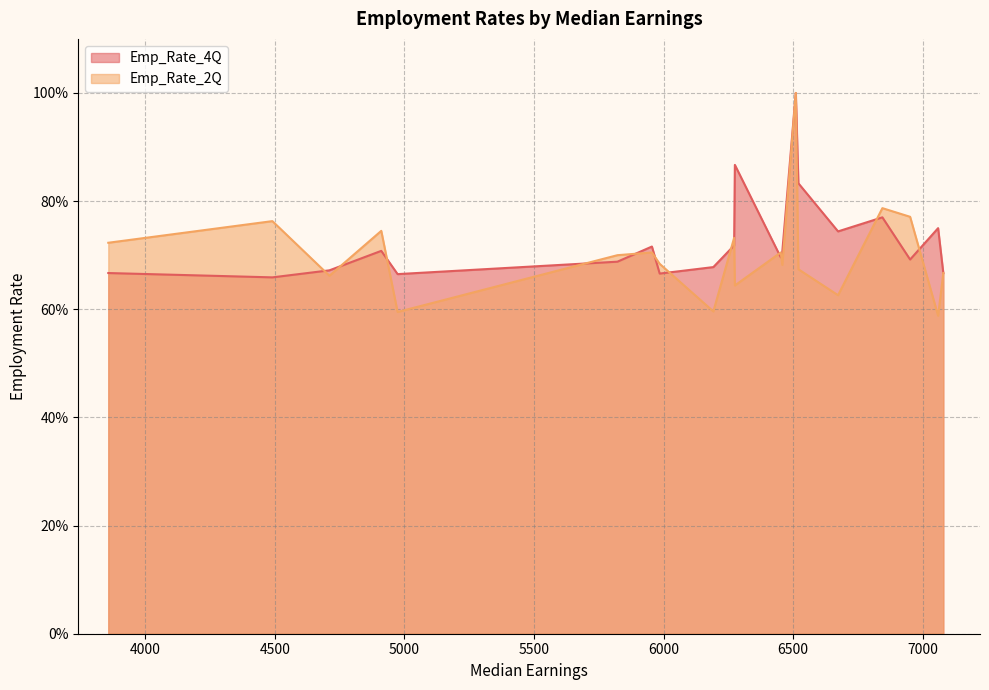

Reading left to right, list all the values displayed in this chart.

Emp_Rate_4Q: 3858=0.7	4491=0.7	4711=0.7	4911=0.7	4974=0.7	5822=0.7	5955=0.7	5985=0.7	6192=0.7	6272=0.7	6275=0.9	6452=0.7	6458=0.7	6510=1.0	6520=0.8	6673=0.7	6844=0.8	6951=0.7	7059=0.8	7079=0.7
Emp_Rate_2Q: 3858=0.7	4491=0.8	4711=0.7	4911=0.7	4974=0.6	5822=0.7	5955=0.7	5985=0.7	6192=0.6	6272=0.7	6275=0.6	6452=0.7	6458=0.7	6510=1.0	6520=0.7	6673=0.6	6844=0.8	6951=0.8	7059=0.6	7079=0.7